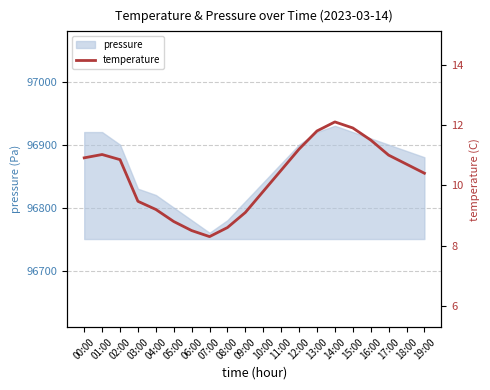

At which category does the chart reach its peak across all series?

14:00